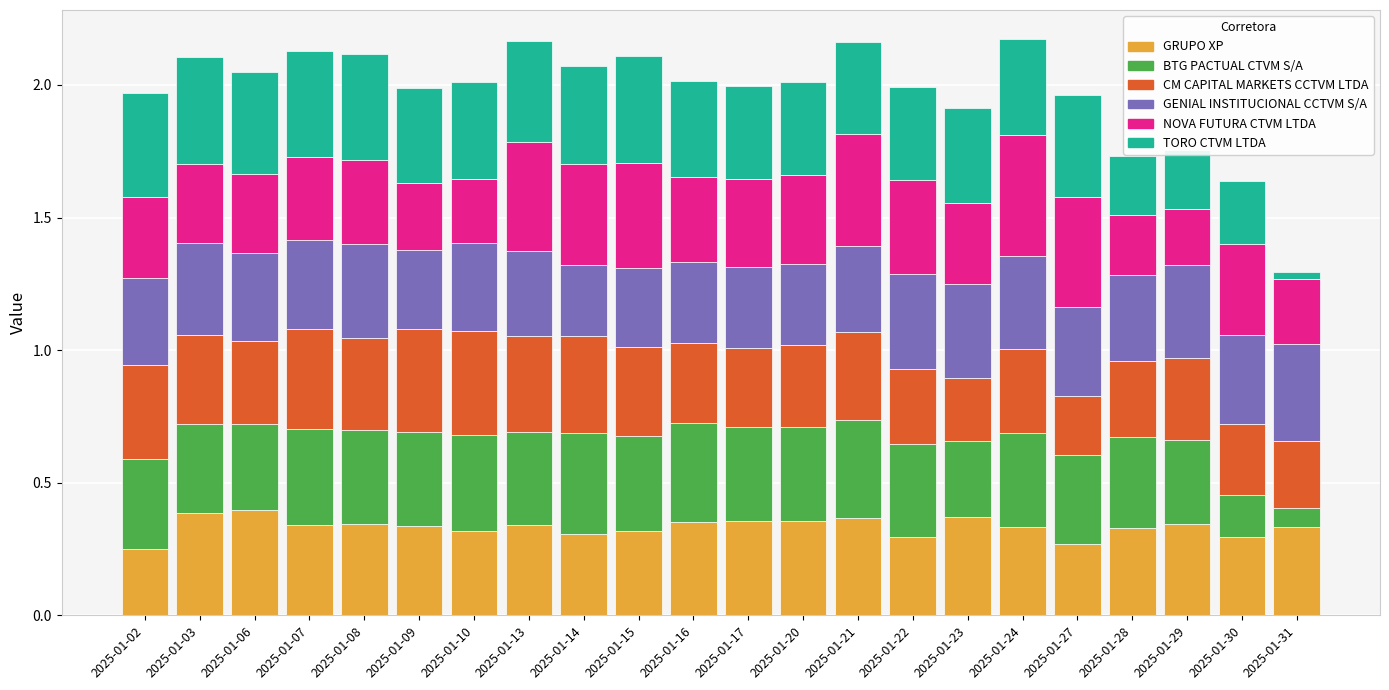

Which has a higher value, 2025-01-06 or 2025-01-22?

2025-01-06